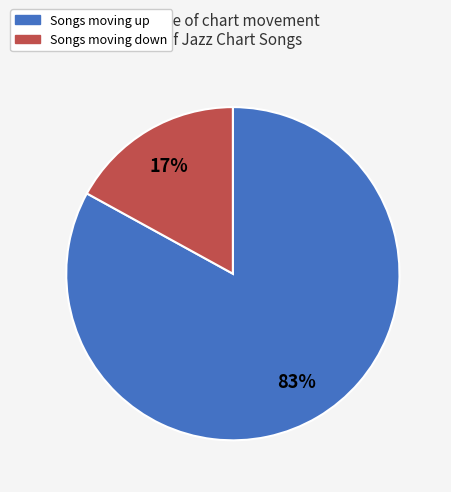

To the nearest percent, what is the difference between the largest and smallest slice percentages?

66%